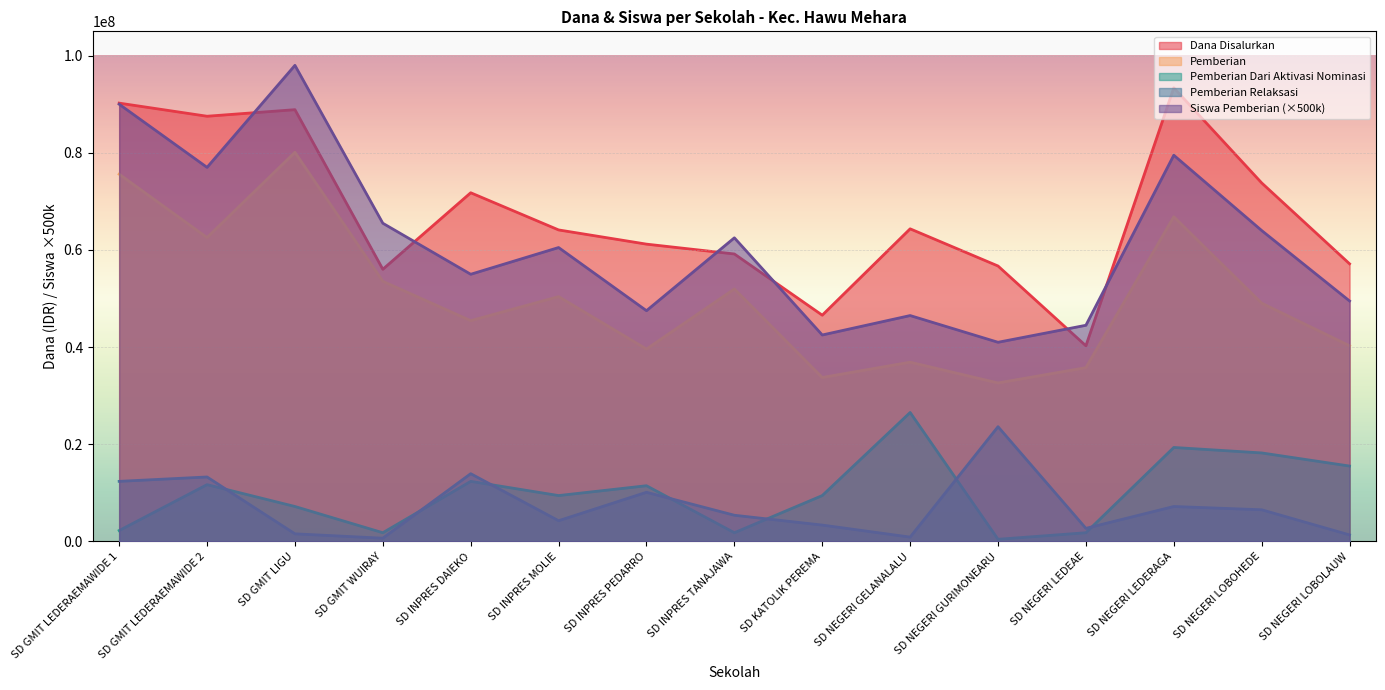

What are all the series names shown in the legend?

Dana Disalurkan, Pemberian, Pemberian Dari Aktivasi Nominasi, Pemberian Relaksasi, Siswa Pemberian (×500k)